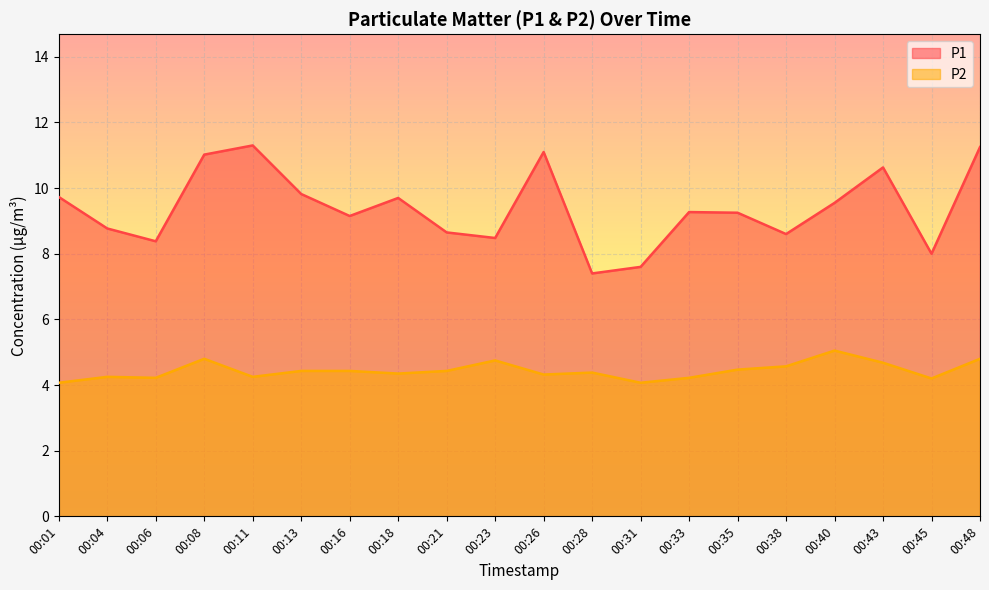

What is the total value across all series at 00:16?

13.6